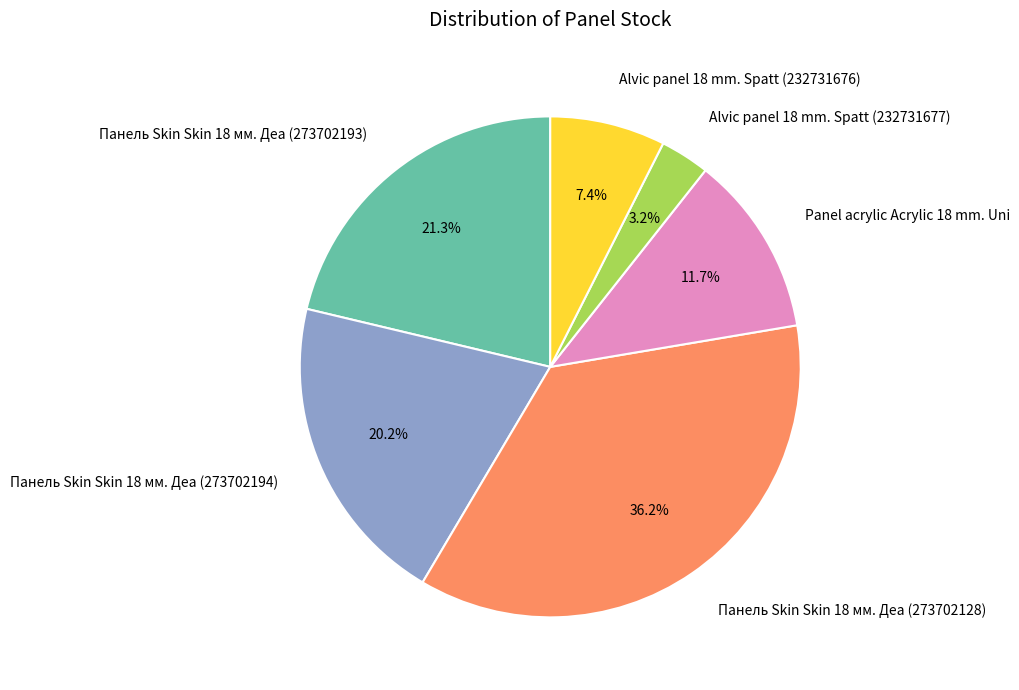

The Панель Skin Skin 18 мм. Деа (273702128) slice represents 36% of the pie. True or false?

True